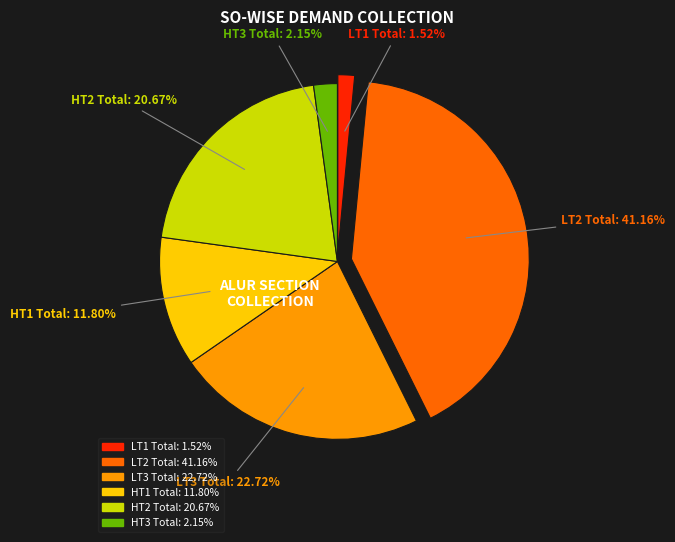

Combined, what portion of the pie is LT3 Total and HT1 Total?

34.5%